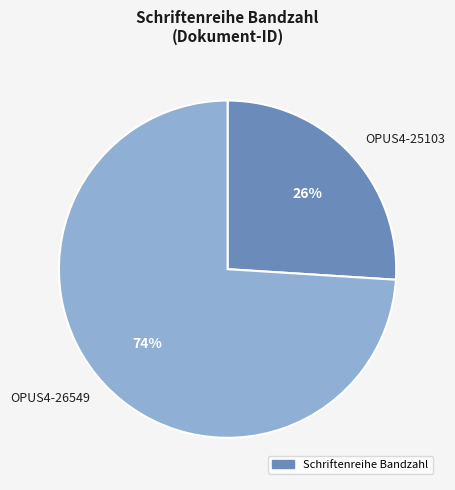

To the nearest percent, what is the difference between the largest and smallest slice percentages?

48%